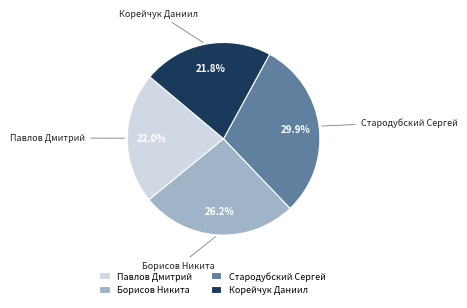

To the nearest percent, what percentage of the pie is Корейчук Даниил?

22%